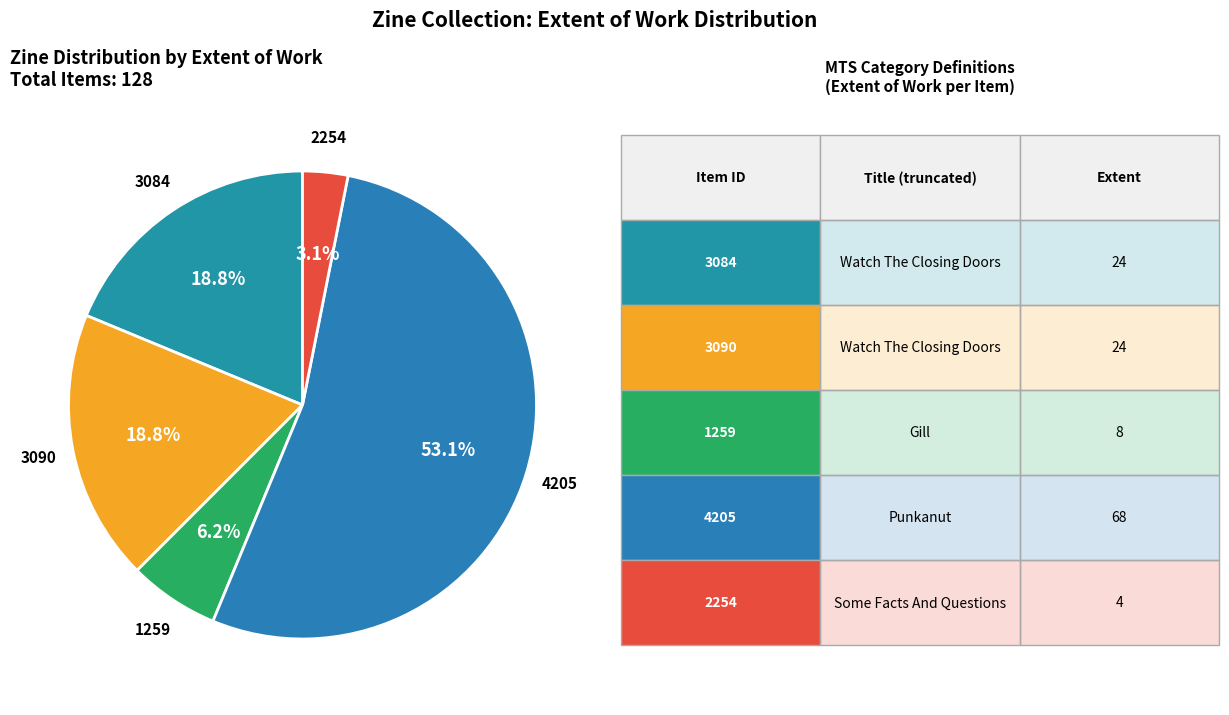

Which category accounts for the majority?

4205